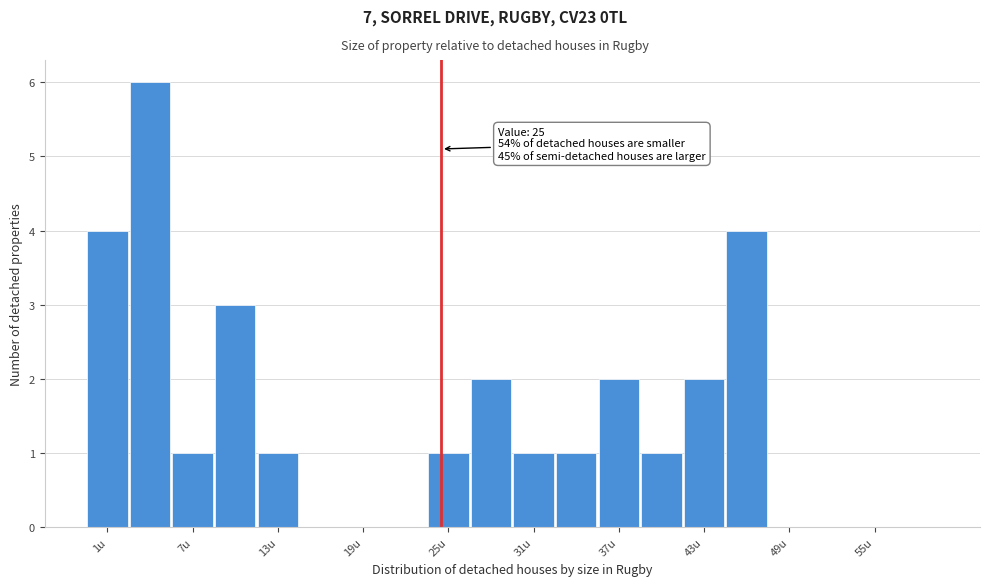

Read against the x-axis, roughly where is the centre of the tallest bar?

5